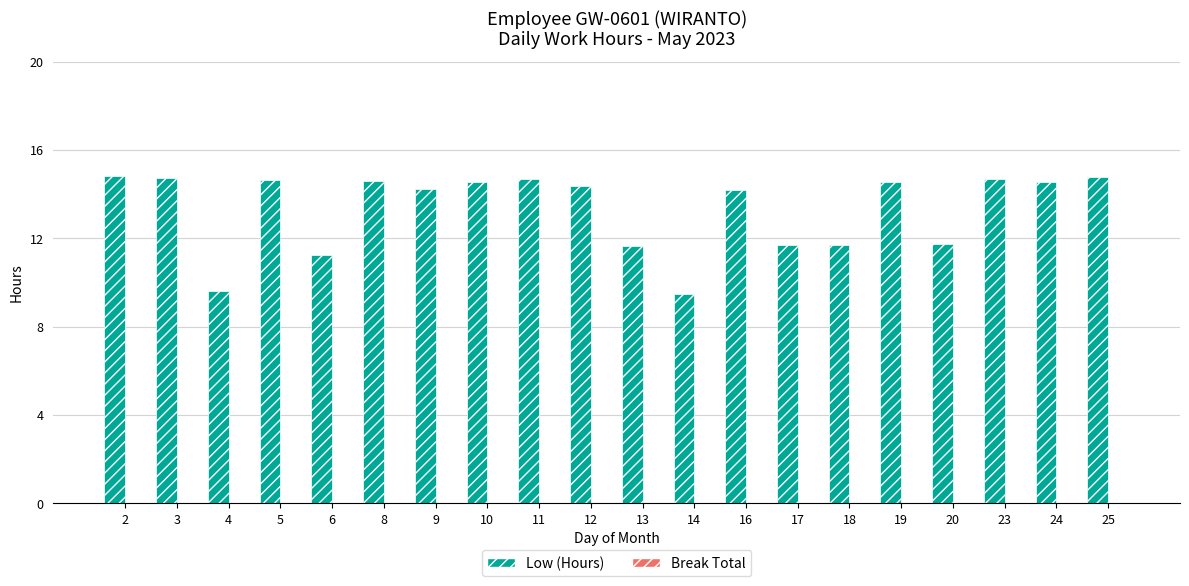

What is the difference between the maximum and minimum values?

5.3